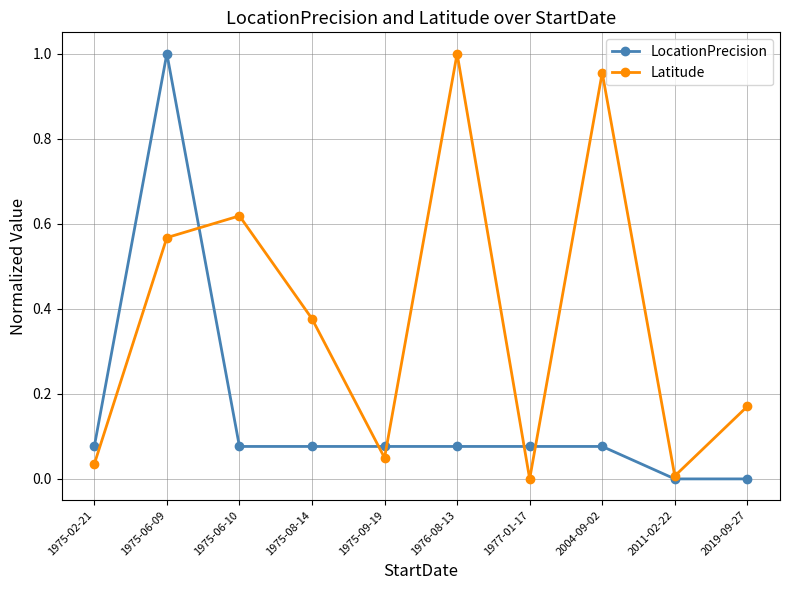

List the series in order of their overall mean, lowest first.

LocationPrecision, Latitude